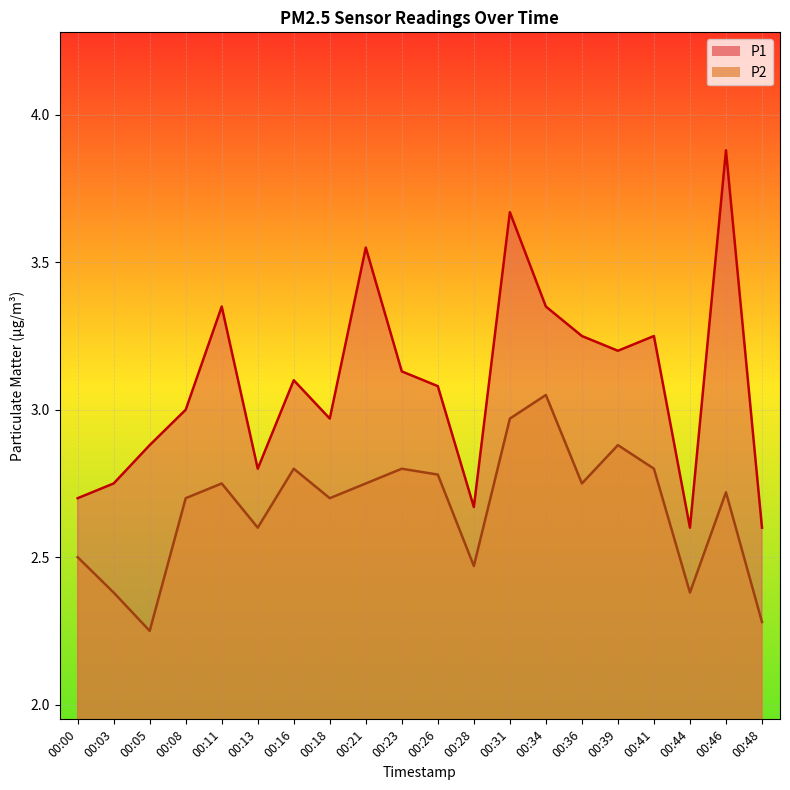

Reading right to left, transcribe all the data shown in this chart.

P1: 2.6	3.9	2.6	3.2	3.2	3.2	3.4	3.7	2.7	3.1	3.1	3.5	3.0	3.1	2.8	3.4	3.0	2.9	2.8	2.7
P2: 2.3	2.7	2.4	2.8	2.9	2.8	3.0	3.0	2.5	2.8	2.8	2.8	2.7	2.8	2.6	2.8	2.7	2.2	2.4	2.5